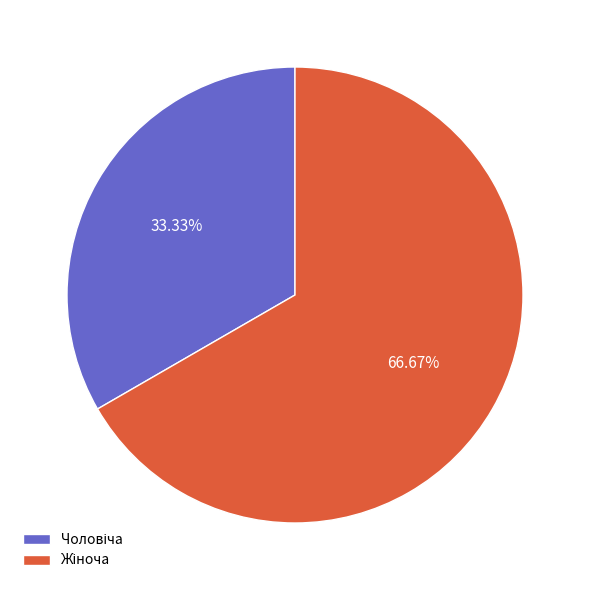

Does any single category account for the majority?

Yes